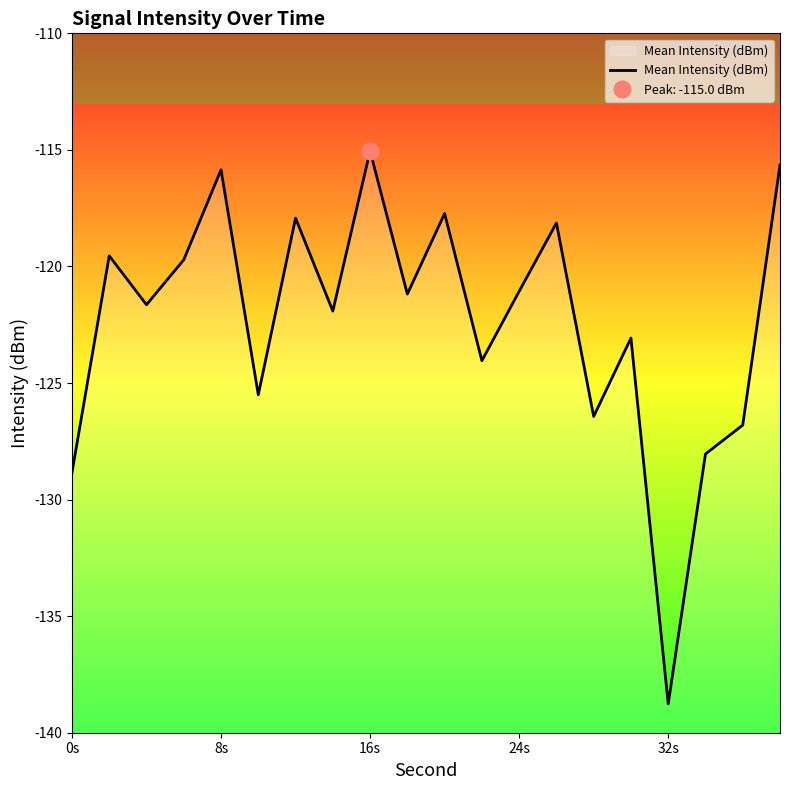

What is the highest value of the Mean Intensity (dBm) series?

-115.0